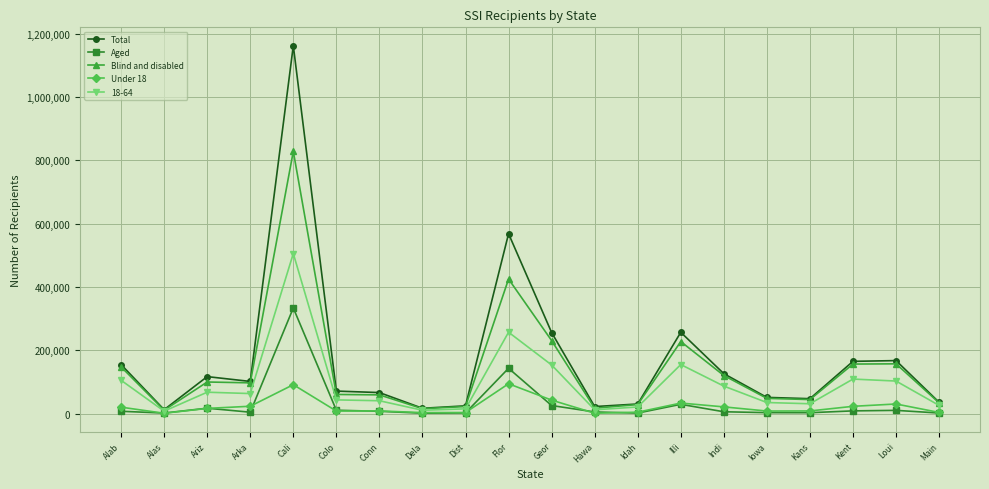

The Blind and disabled series shows 44317 at Kans. True or false?

True